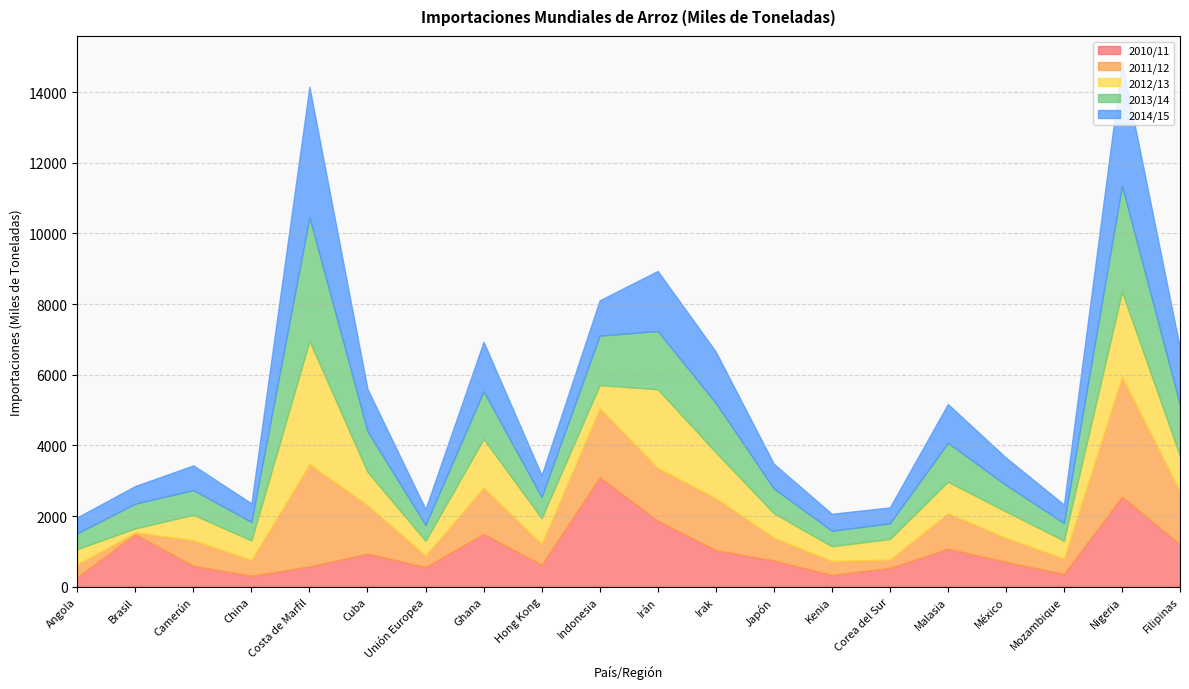

How many interior local peaks does the 2013/14 series have?

5